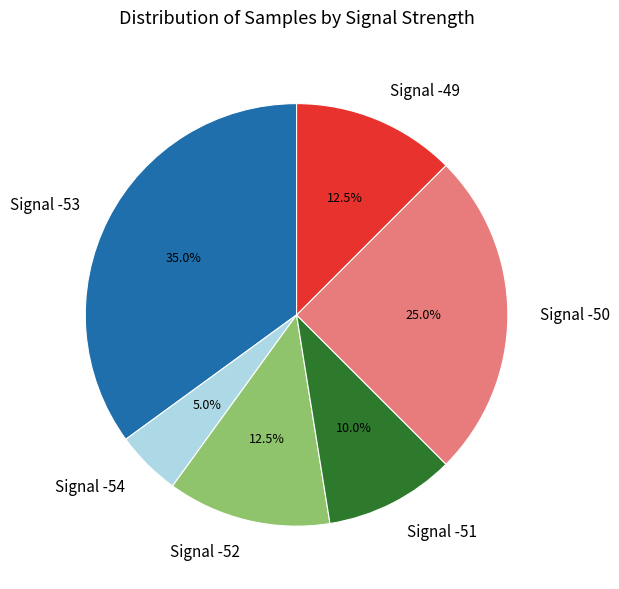

Does any single category account for the majority?

No